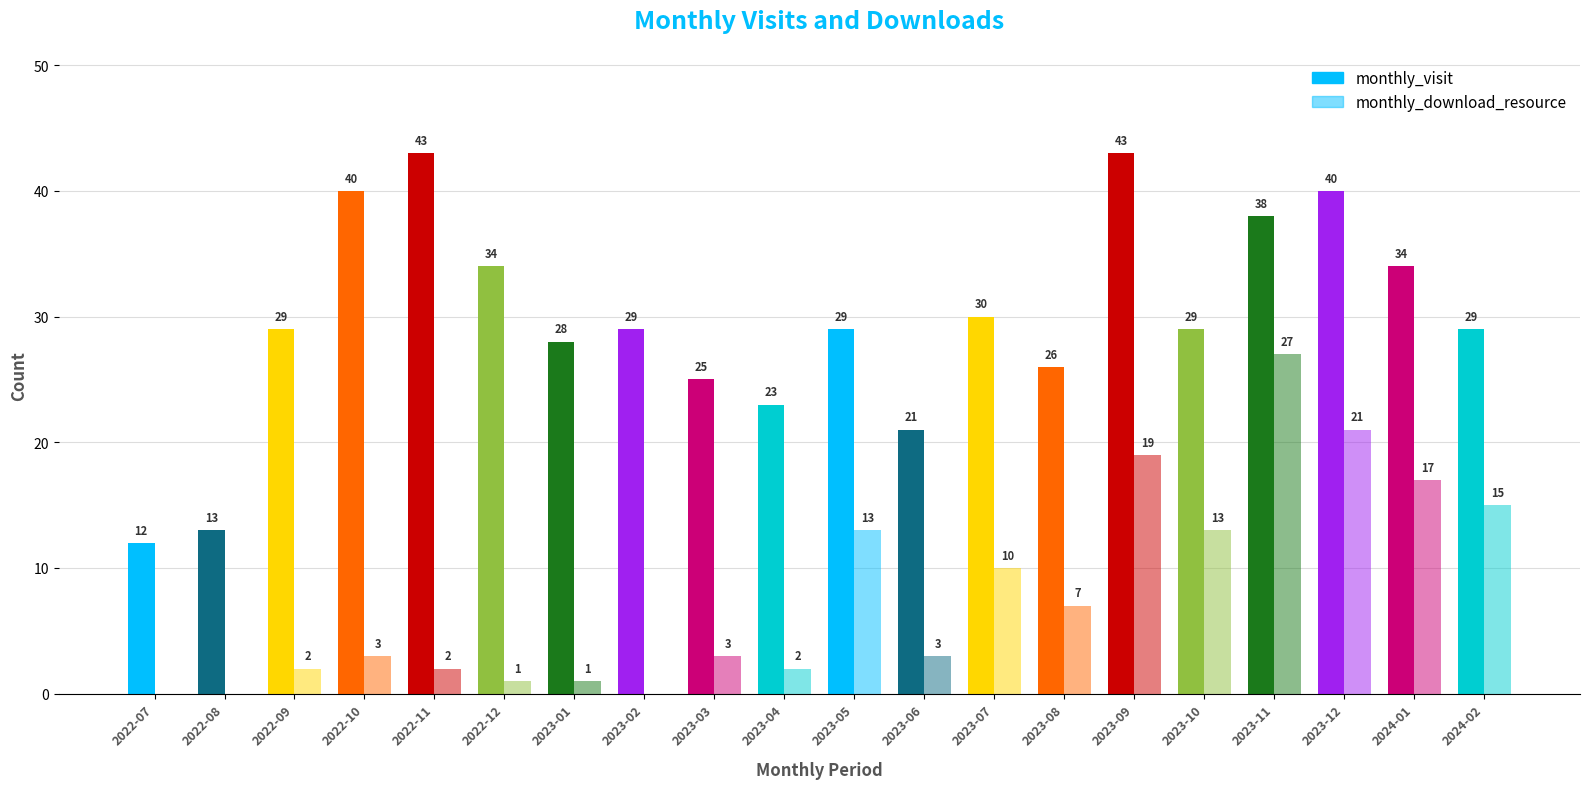

At which category is the sum across all series the highest?

2023-11